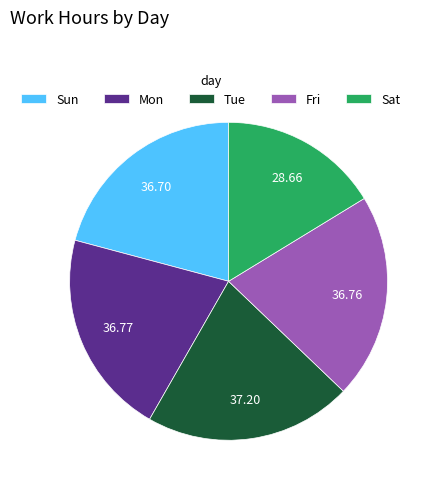

Which category has the smallest portion of the pie?

Sat